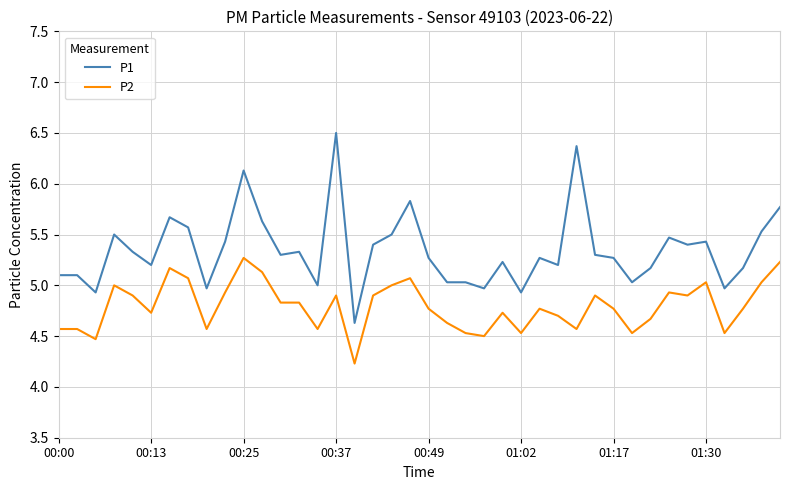

True or false: P1 and P2 intersect in this chart.

False